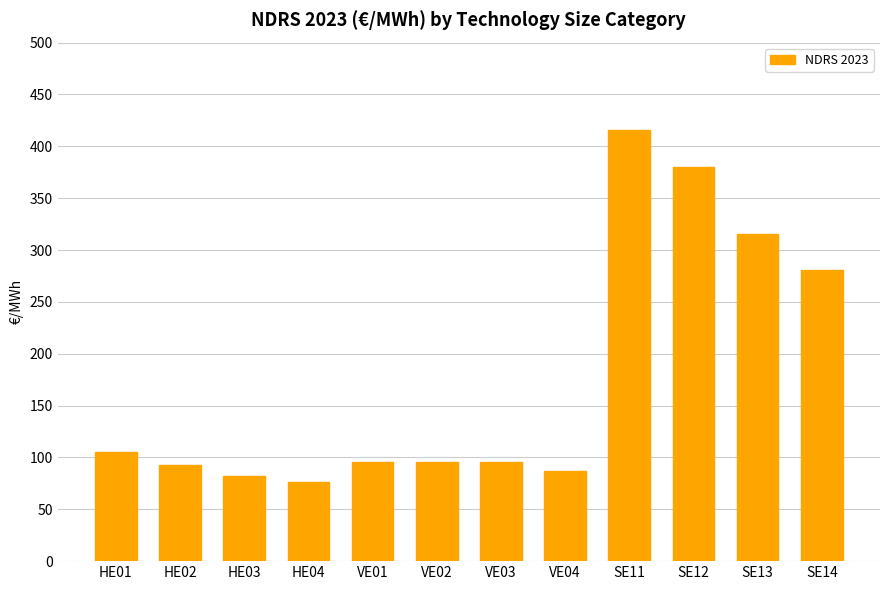

Approximately how many times larger is the value at SE11 compared to HE01?

3.9